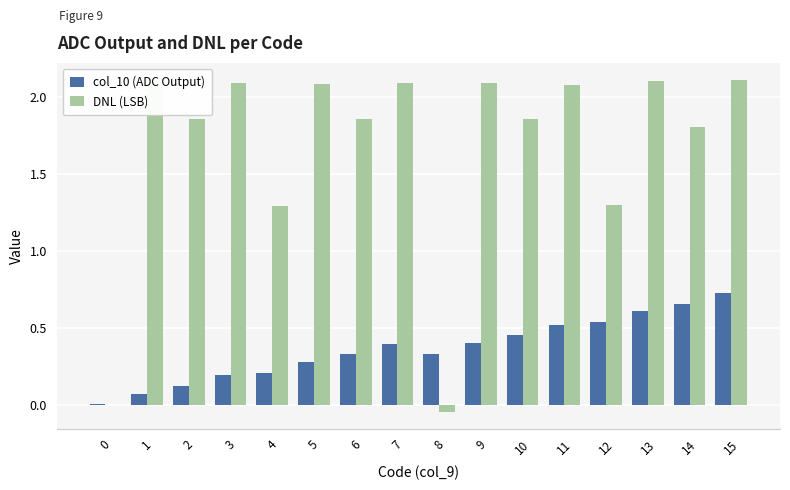

Which series changed the most between 2 and 13?

col_10 (ADC Output)